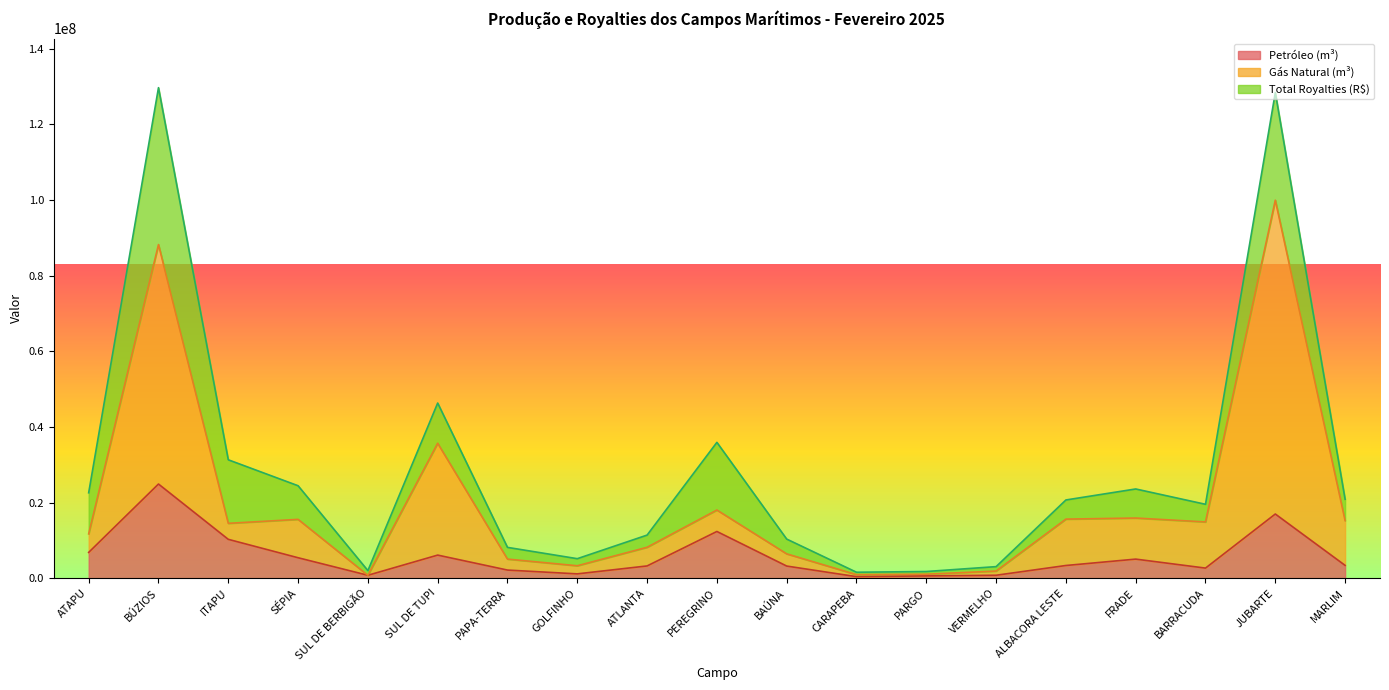

How many values in the Petróleo (m³) series exceed 3353819?

10